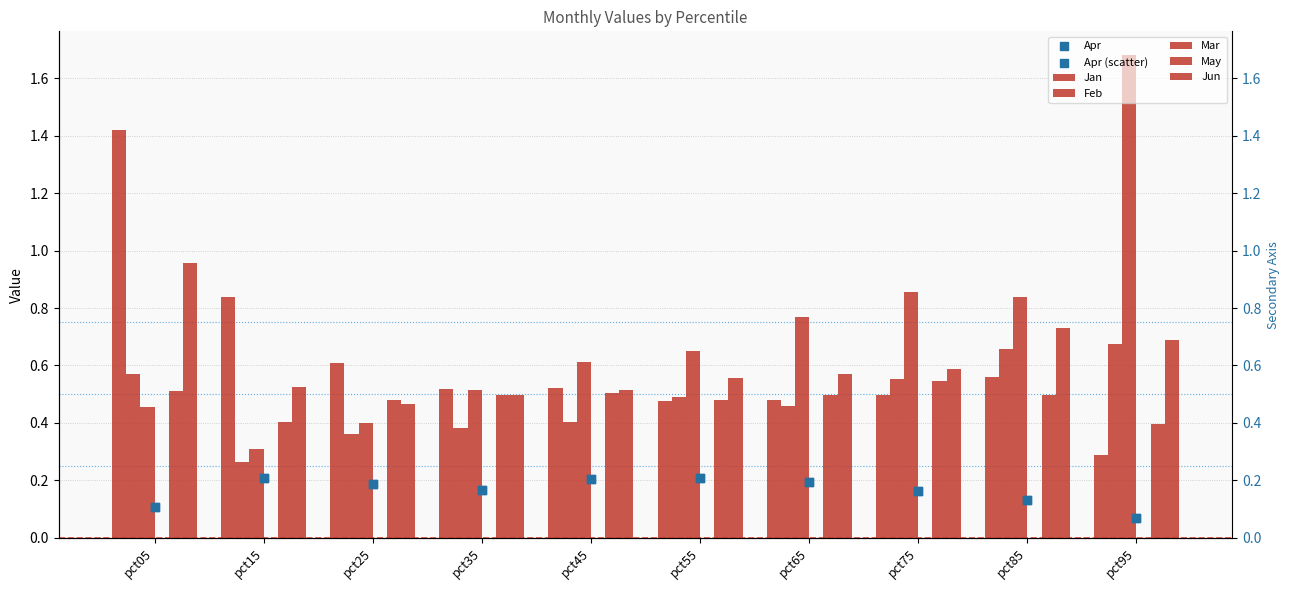

Which series has the largest Y range (max minus min)?

Mar